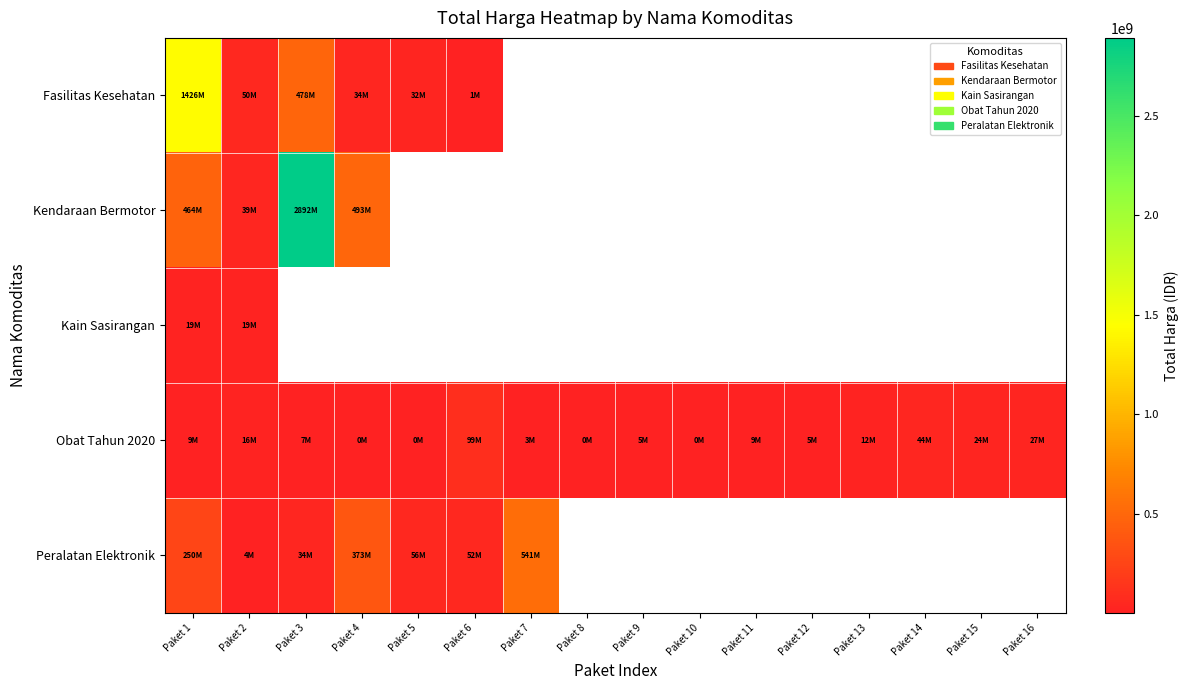

Rank the series by their maximum value, from highest to lowest.

Kendaraan Bermotor, Fasilitas Kesehatan, Peralatan Elektronik, Obat Tahun 2020, Kain Sasirangan